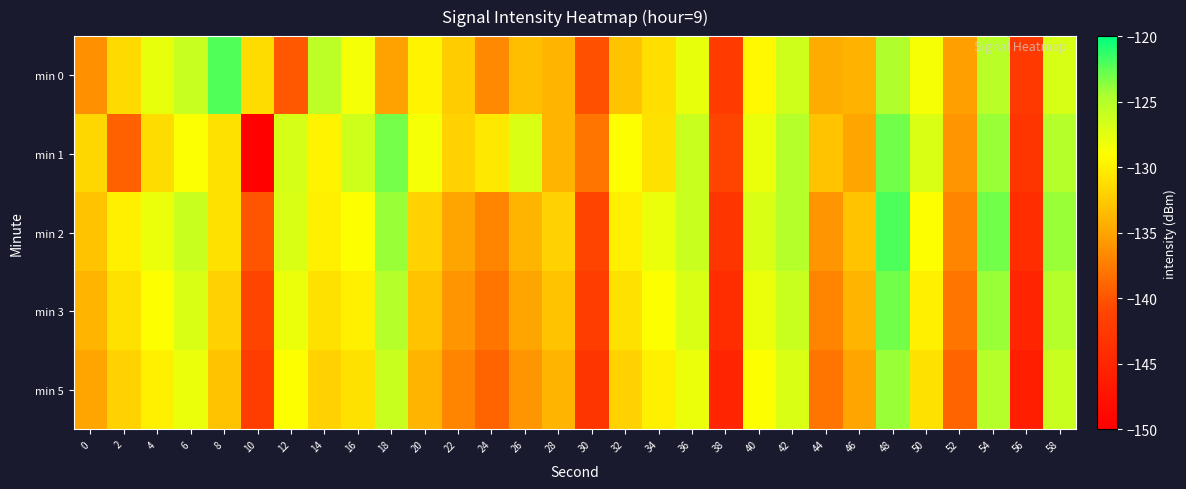

At which category does the chart reach its peak across all series?

48